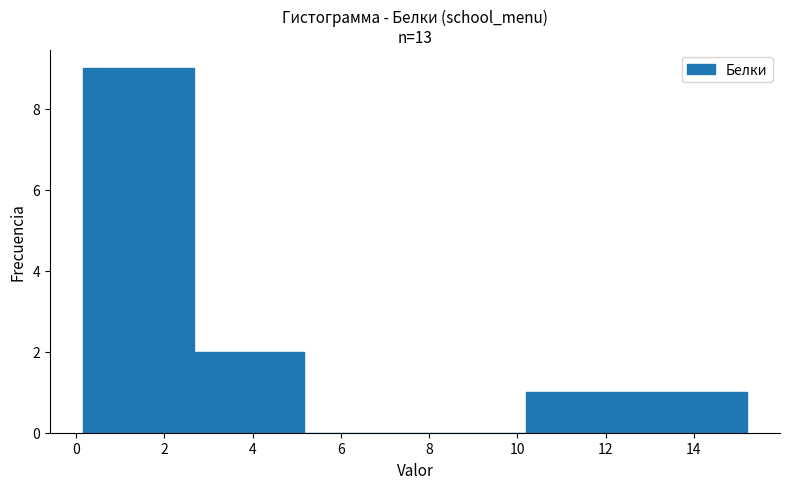

Which range on the x-axis has the tallest bar?

0.2 to 2.6